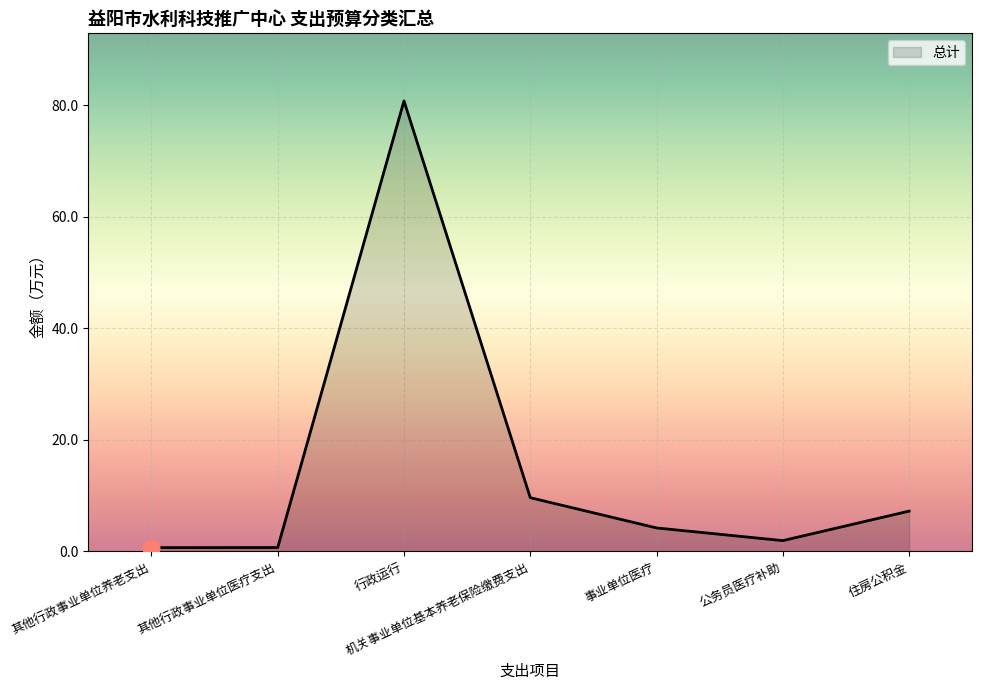

What value does the data have at 行政运行?

80.8